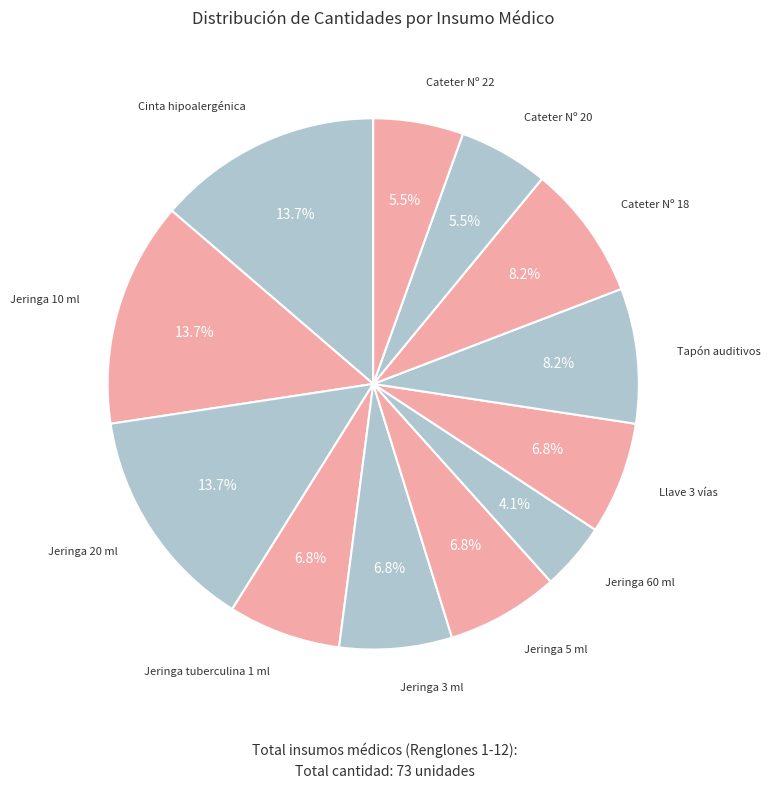

To the nearest percent, what portion does Jeringa 5 ml represent?

7%